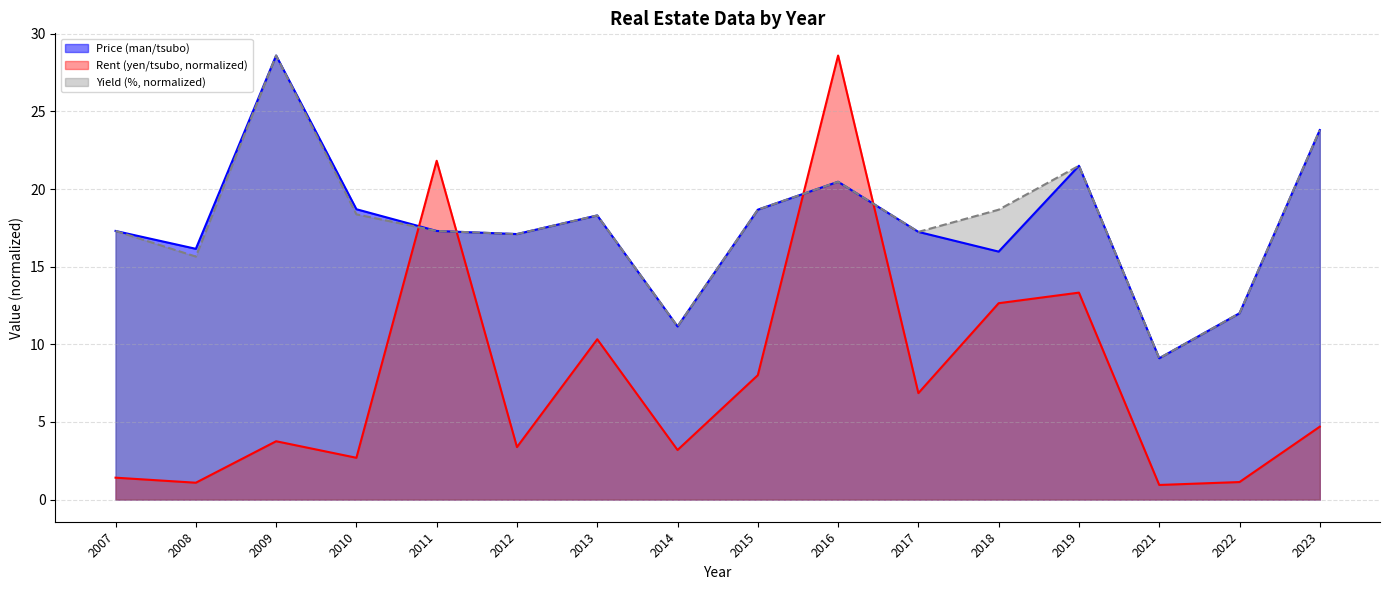

True or false: Price (man/tsubo) has a value of 7.1 at 2022.

False